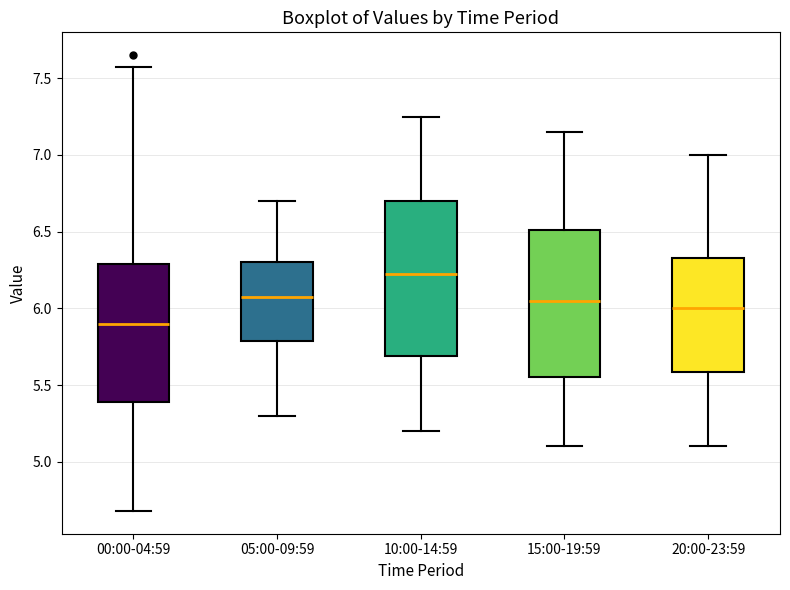

Reading left to right, read every box against the y-axis: the position of its median line, the range the box covers, and the ends of its whiskers. The values are not printed on the chart, so give them approximately, as read against the axis.

00:00-04:59: median 5.90, box 5.40 to 6.30, whiskers 4.70 to 7.55
05:00-09:59: median 6.10, box 5.80 to 6.30, whiskers 5.30 to 6.70
10:00-14:59: median 6.25, box 5.70 to 6.70, whiskers 5.20 to 7.25
15:00-19:59: median 6.05, box 5.55 to 6.50, whiskers 5.10 to 7.15
20:00-23:59: median 6.00, box 5.60 to 6.35, whiskers 5.10 to 7.00